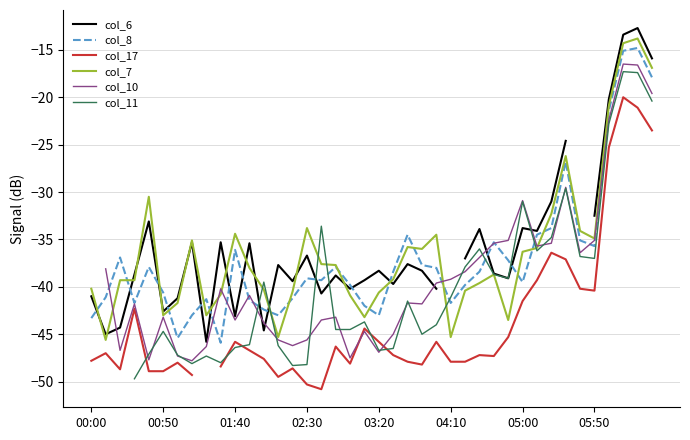

The col_7 series shows -61.8 at 01:40. True or false?

False